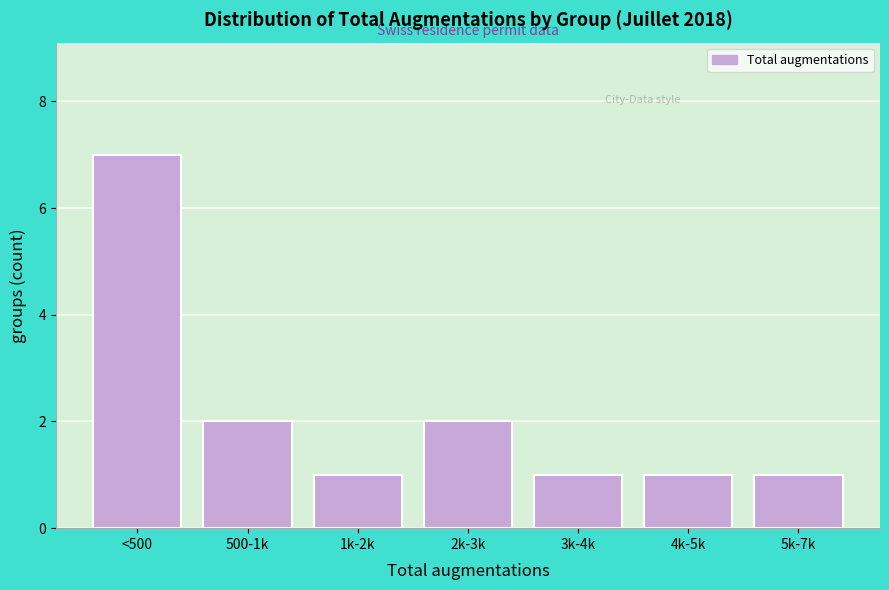

Reading left to right, extract all data points from this chart.

7	2	1	2	1	1	1